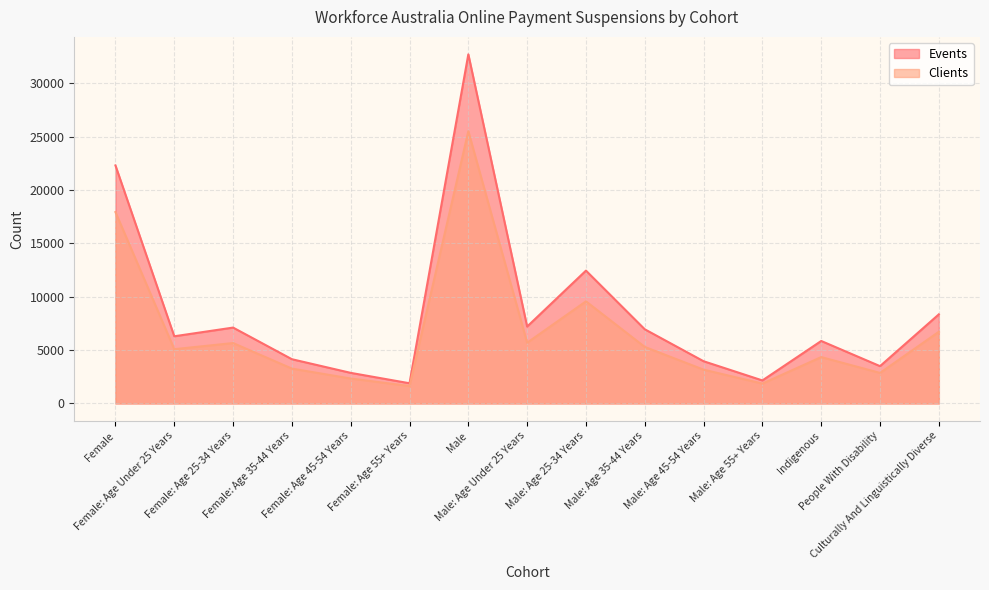

In Events, how many points are higher than both neighbors (excluding endpoints)?

4